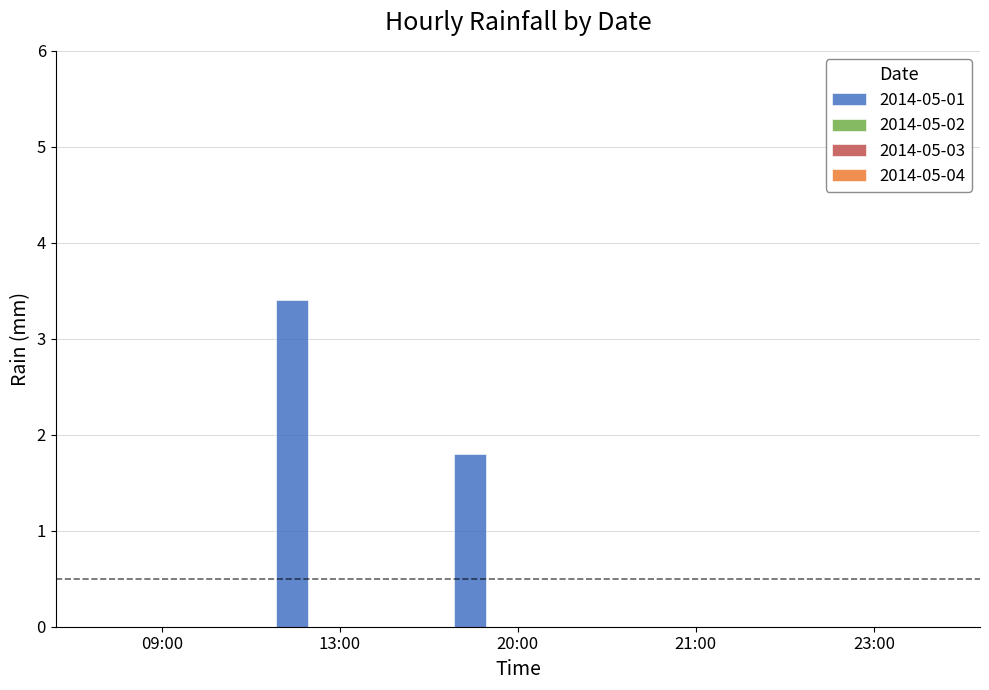

What is the maximum value shown in the chart?

3.4